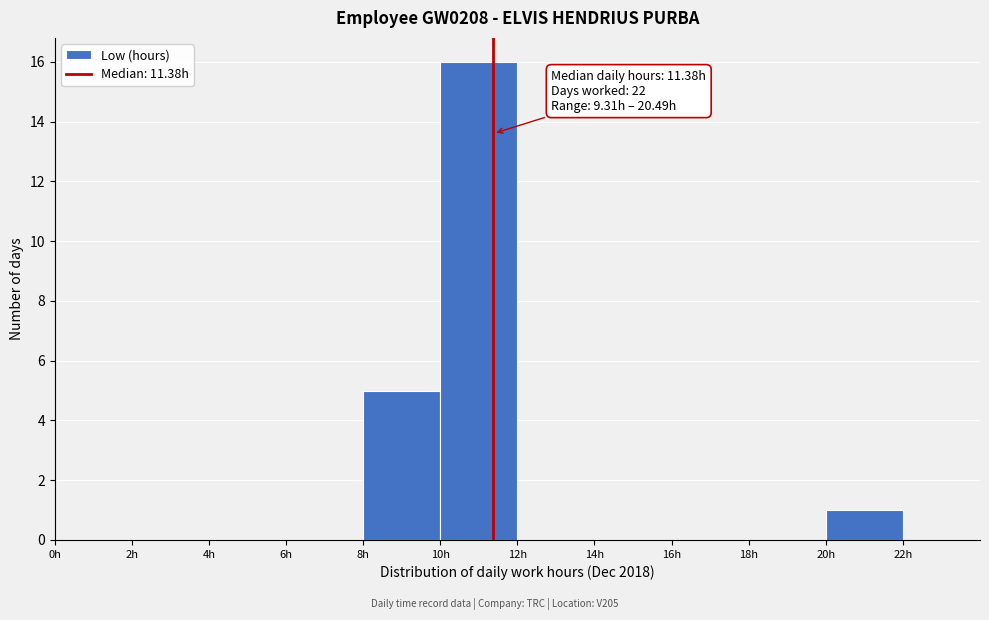

Which range on the x-axis has the tallest bar?

10 to 12